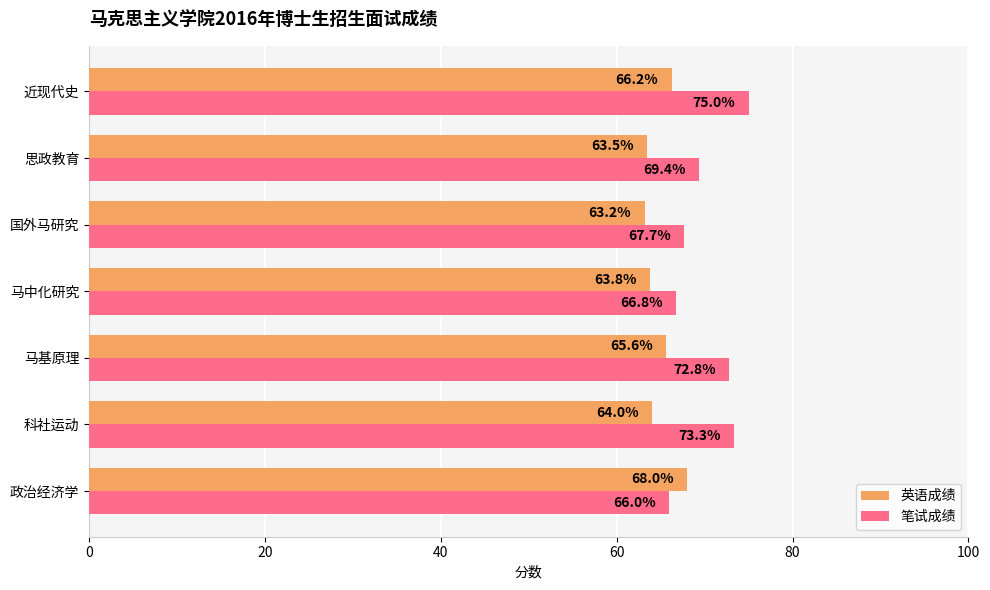

At which category is the sum across all series the highest?

近现代史